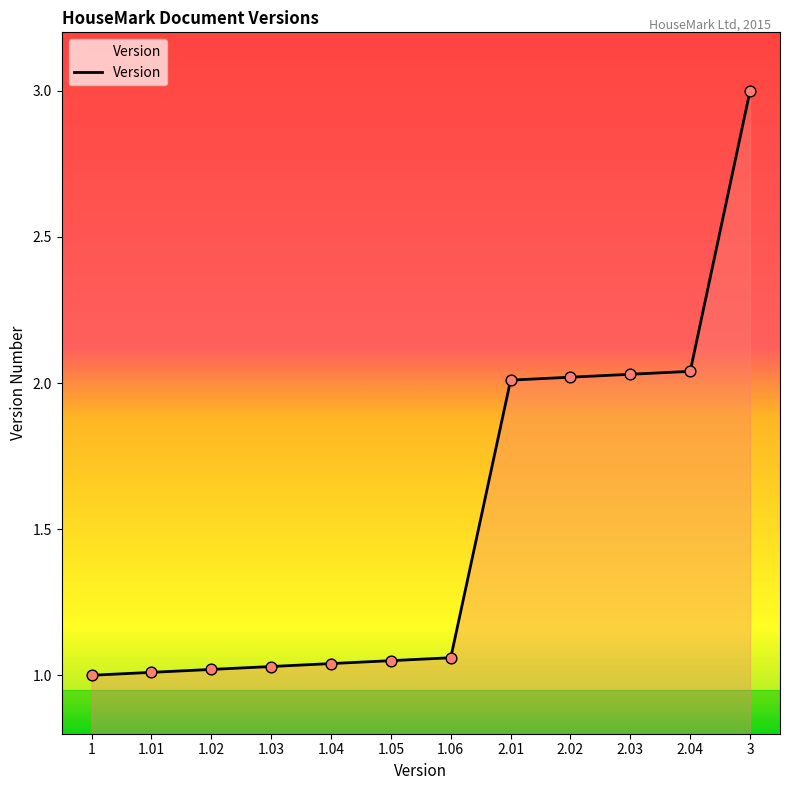

Which has a higher value, 1.03 or 3?

3